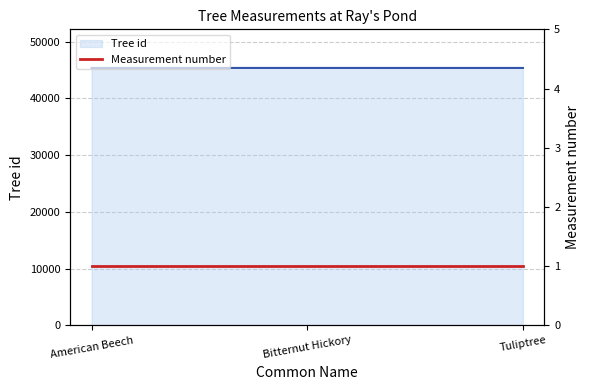

List the labels in order of value, smallest first.

Tuliptree, American Beech, Bitternut Hickory